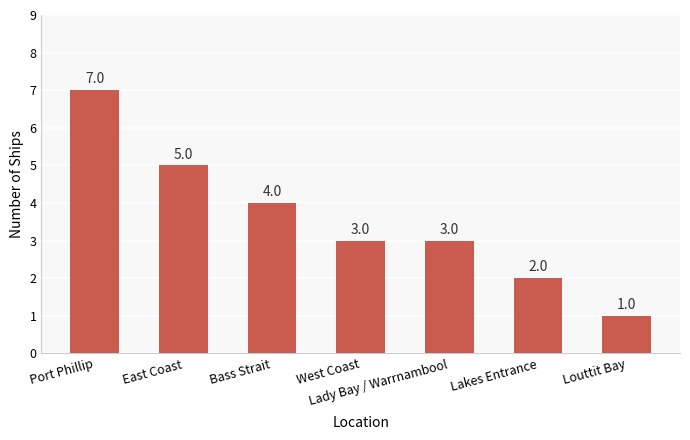

Are the bars grouped side by side (vs. stacked)?

No